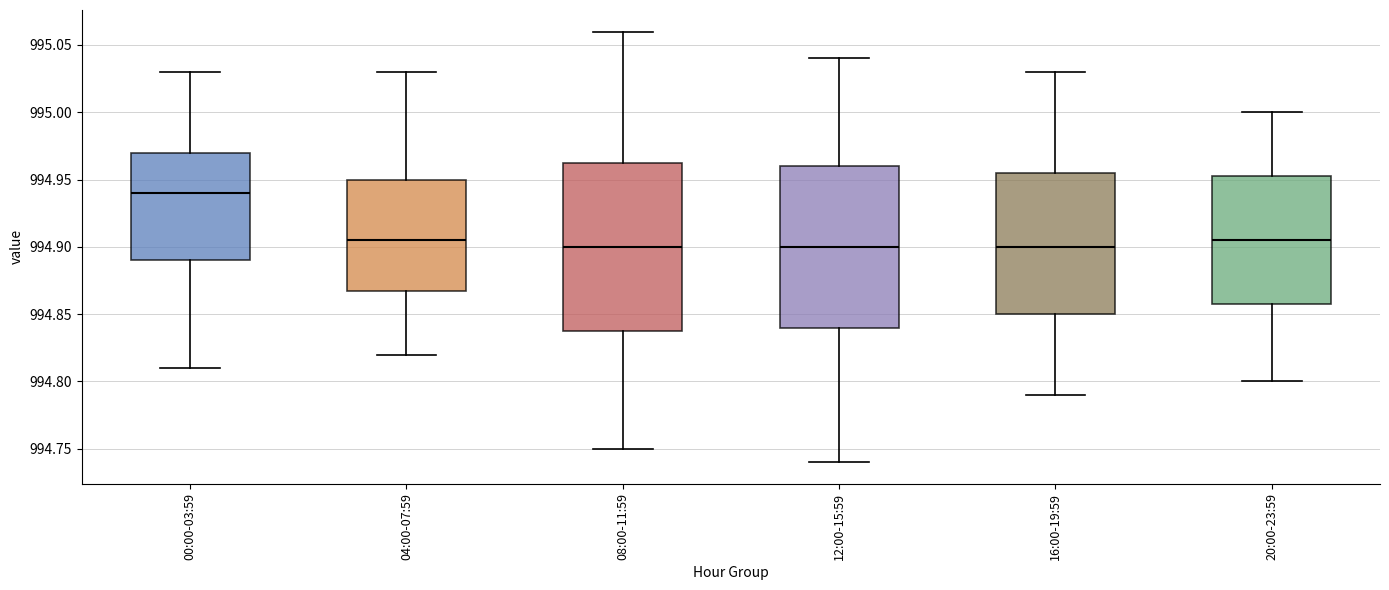

Reading left to right, read every box against the y-axis: the position of its median line, the range the box covers, and the ends of its whiskers. The values are not printed on the chart, so give them approximately, as read against the axis.

00:00-03:59: median 994.940, box 994.890 to 994.970, whiskers 994.810 to 995.030
04:00-07:59: median 994.905, box 994.870 to 994.950, whiskers 994.820 to 995.030
08:00-11:59: median 994.900, box 994.840 to 994.965, whiskers 994.750 to 995.060
12:00-15:59: median 994.900, box 994.840 to 994.960, whiskers 994.740 to 995.040
16:00-19:59: median 994.900, box 994.850 to 994.955, whiskers 994.790 to 995.030
20:00-23:59: median 994.905, box 994.860 to 994.955, whiskers 994.800 to 995.000